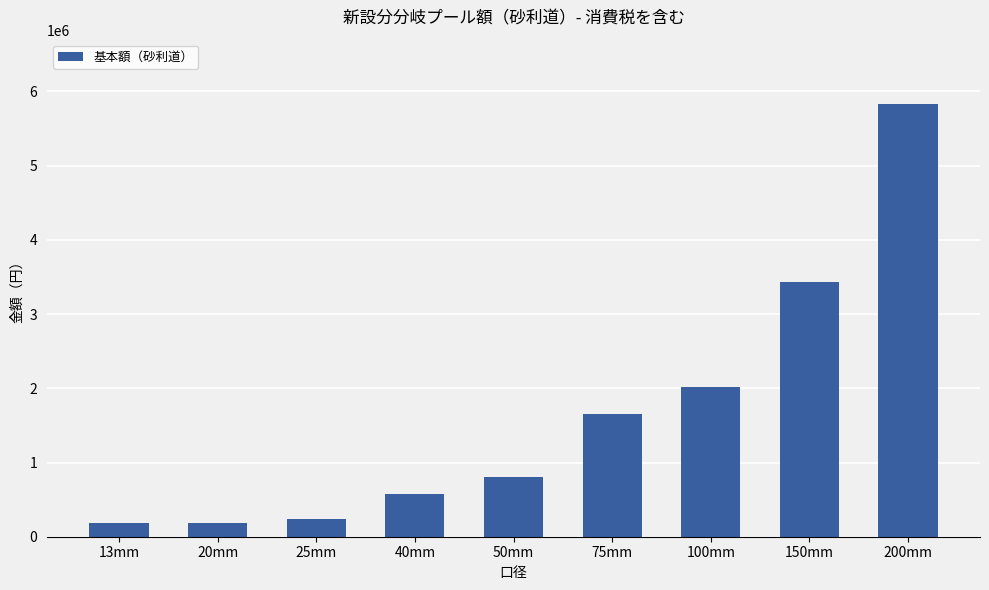

The value at 13mm is 189200. True or false?

True